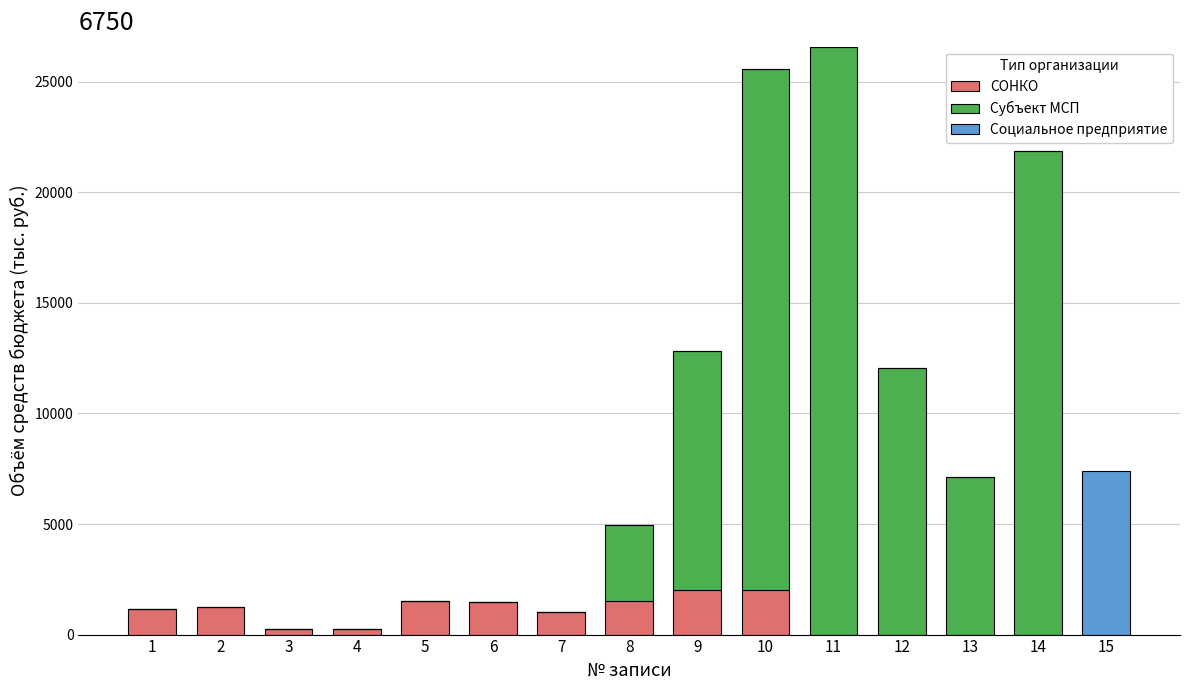

How many values in the СОНКО series exceed 1013?

8